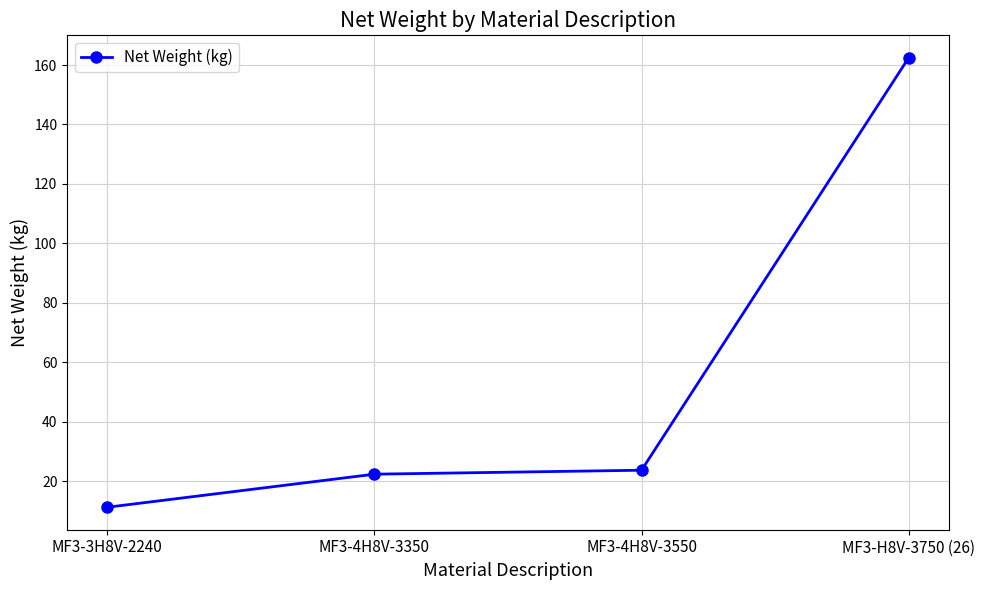

What is the approximate value at MF3-4H8V-3550?

23.7